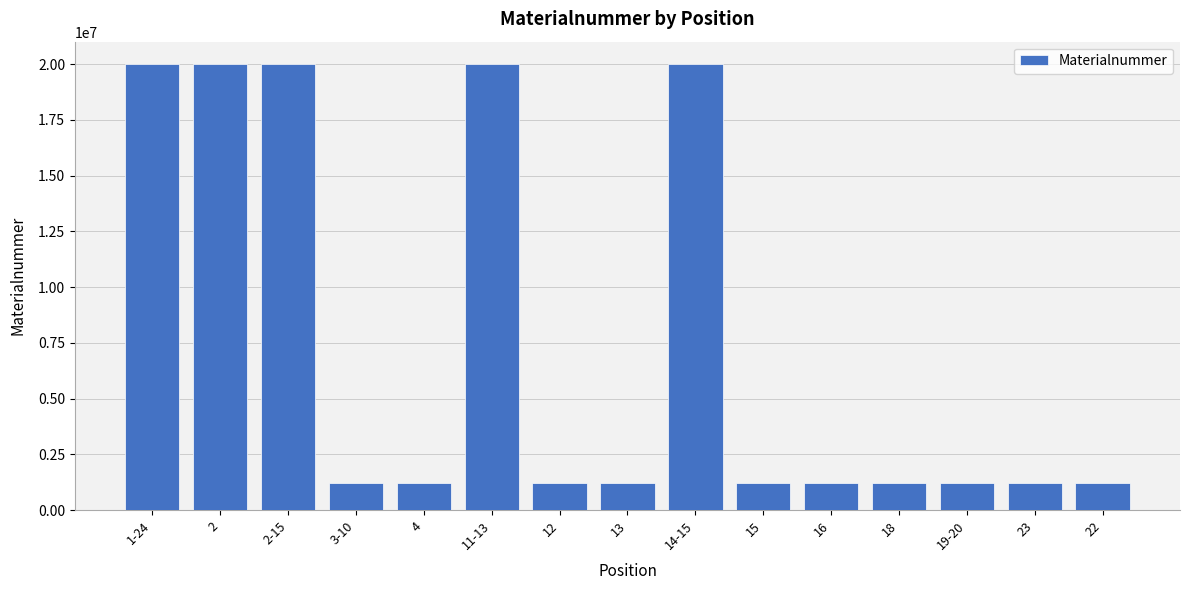

Which has a higher value, 3-10 or 11-13?

11-13